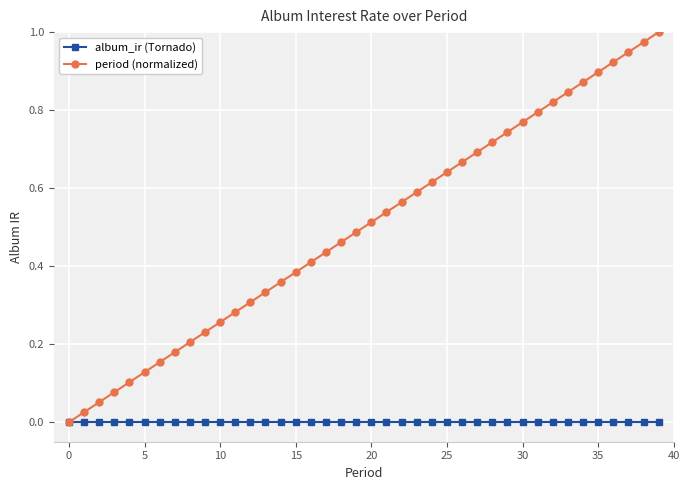

True or false: period (normalized) has more than 2 points higher than both neighbors.

False